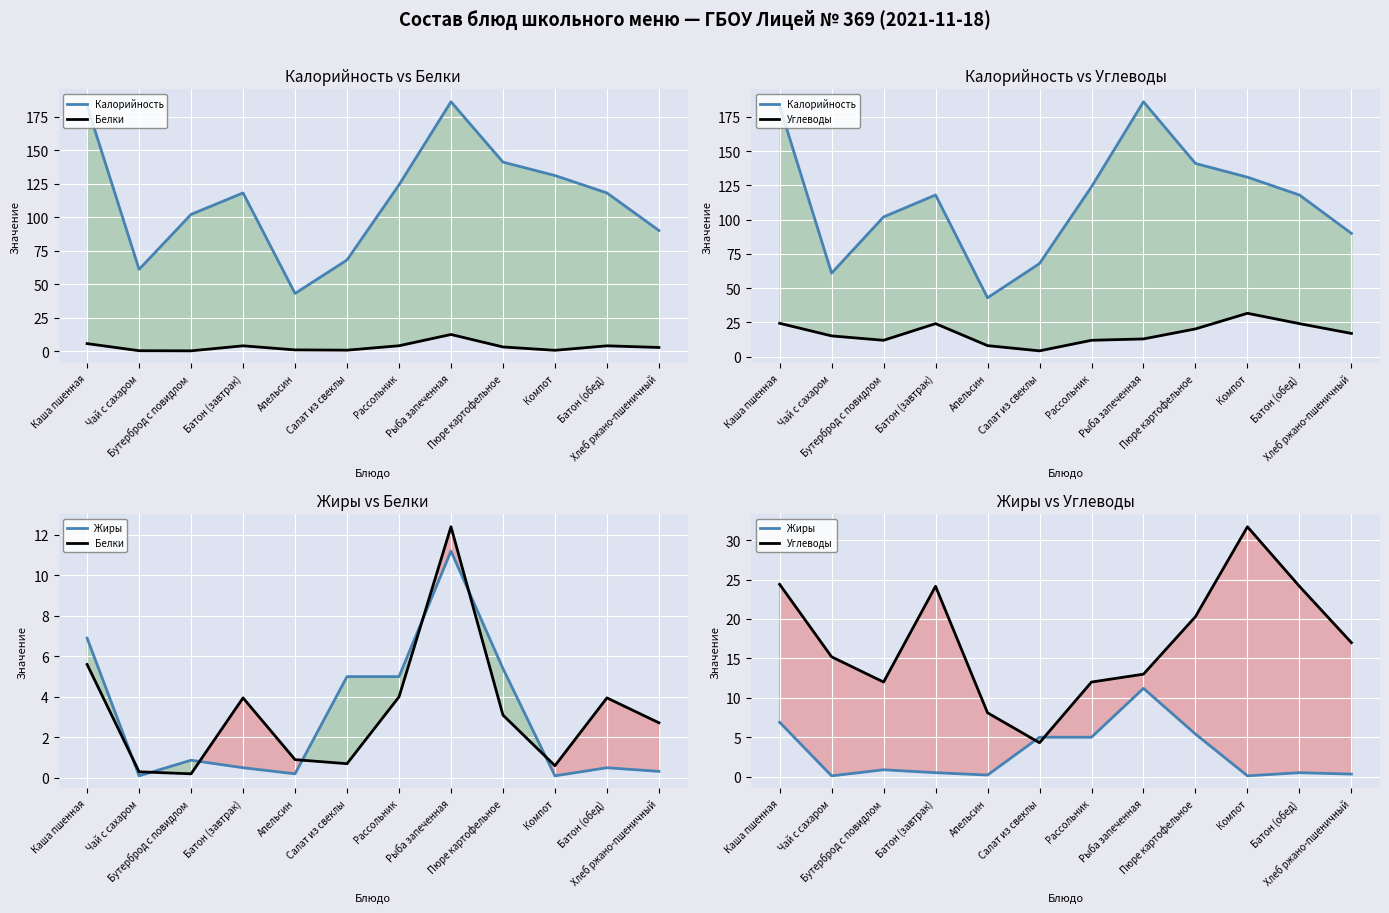

How many lines are shown in the chart?

4